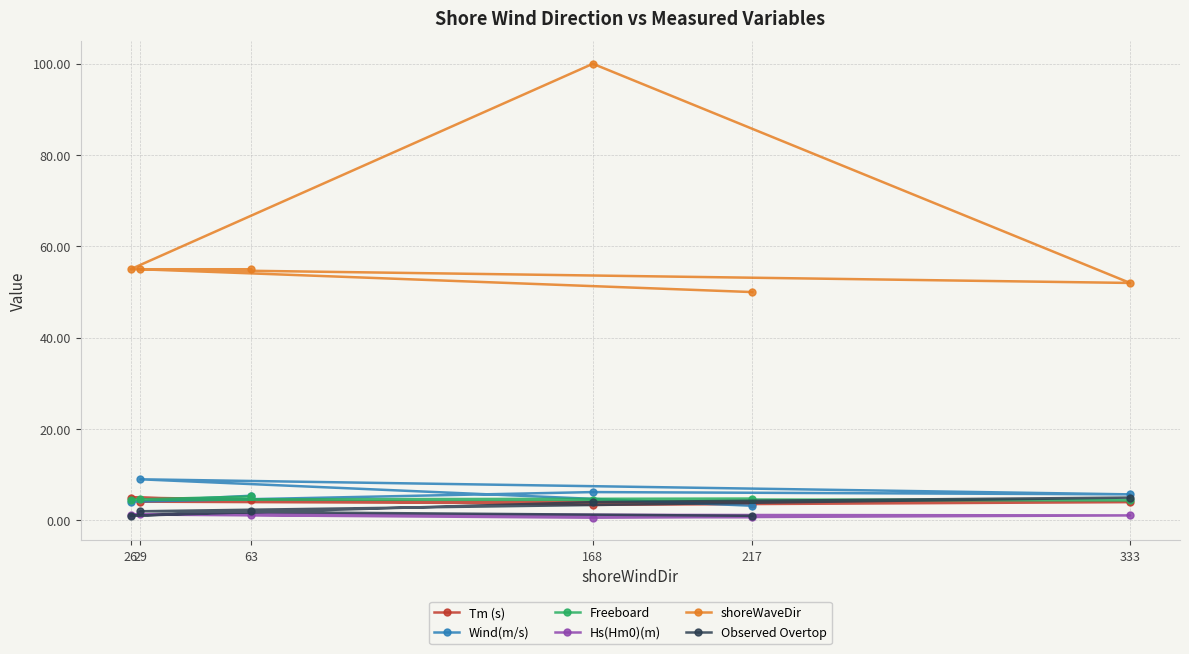

Which series has the largest total across all categories?

shoreWaveDir